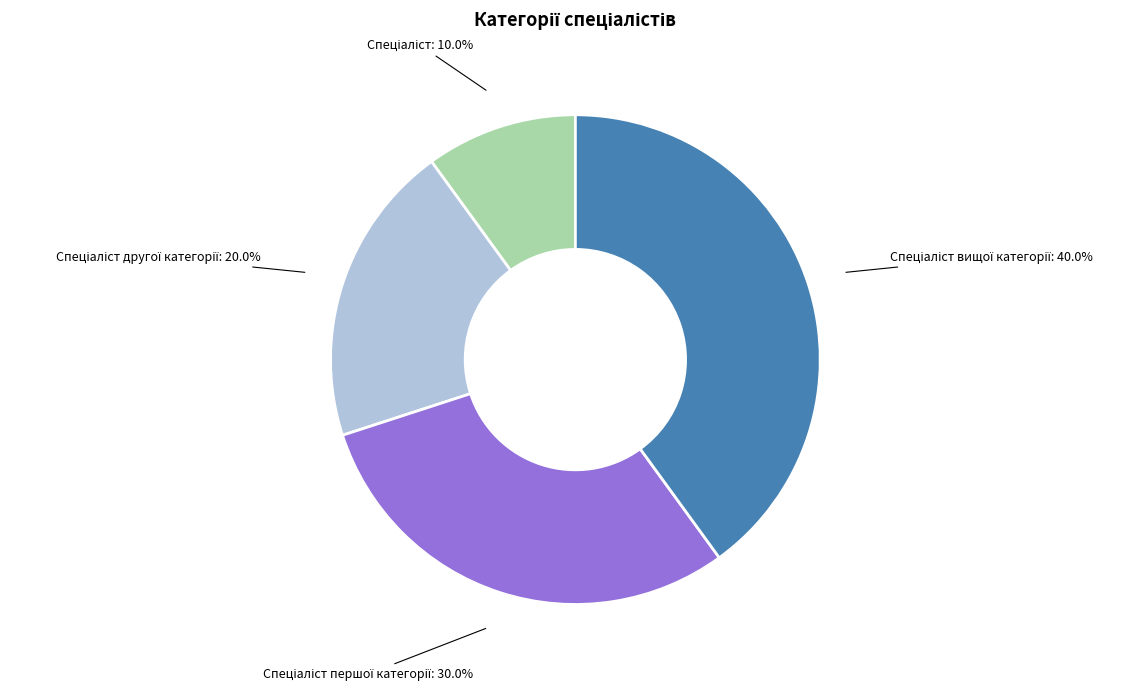

Is there any slice that represents more than half of the pie?

No